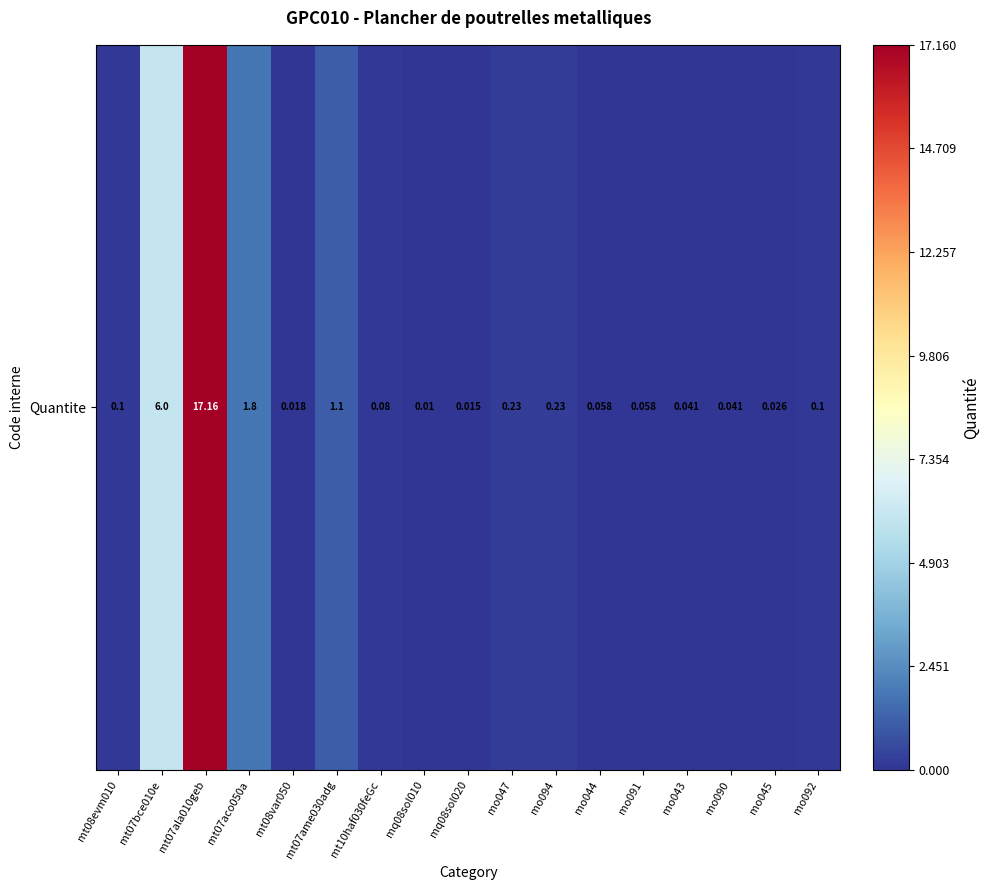

The chart shows a value of 0.1 at mo092. True or false?

True